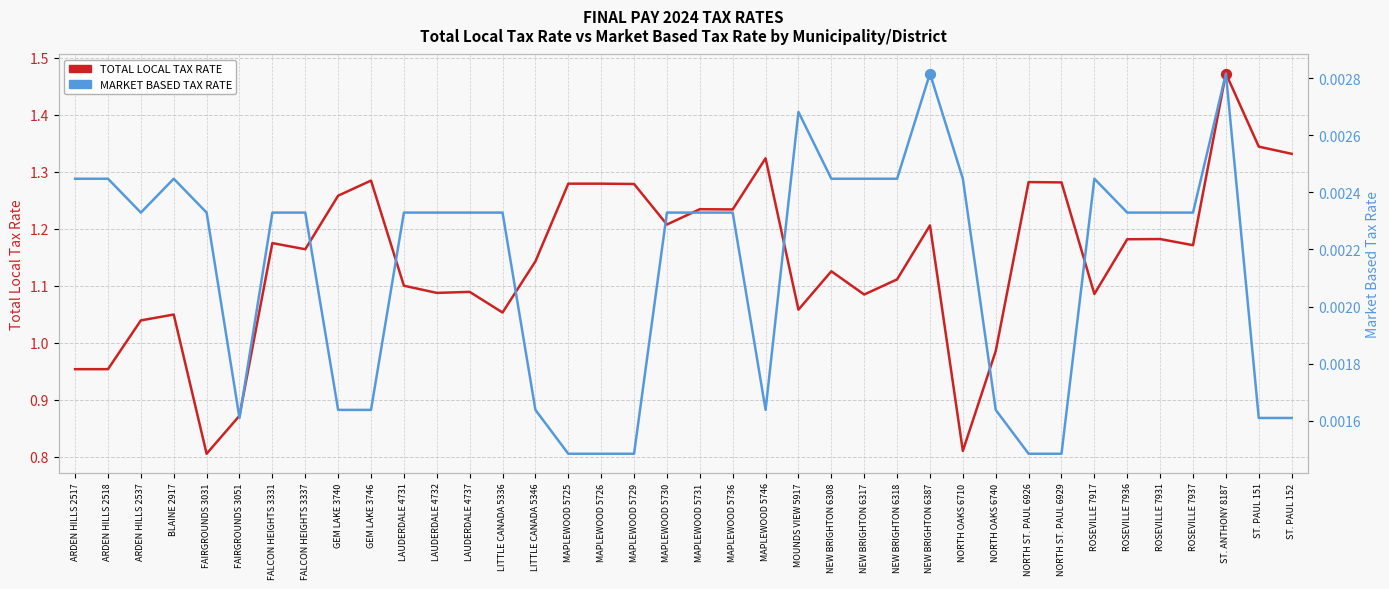

Which series has the largest Y range (max minus min)?

TOTAL LOCAL TAX RATE